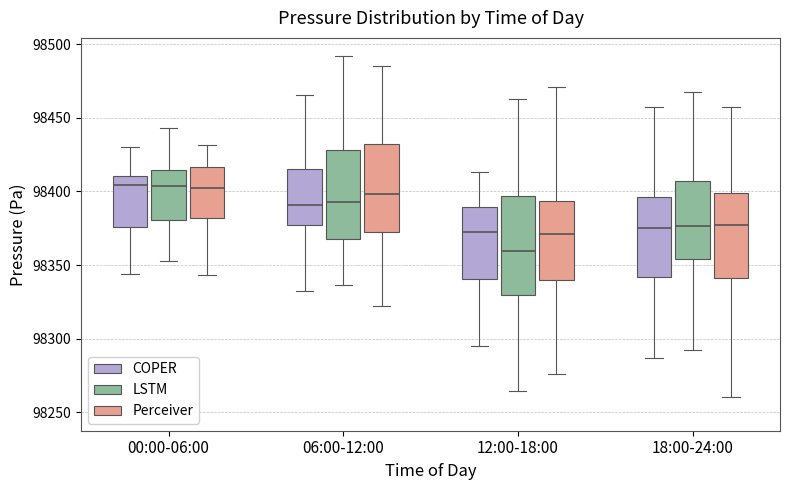

Comparing the boxes themselves (not the whiskers), which one is the tallest?

12:00-18:00 (LSTM)